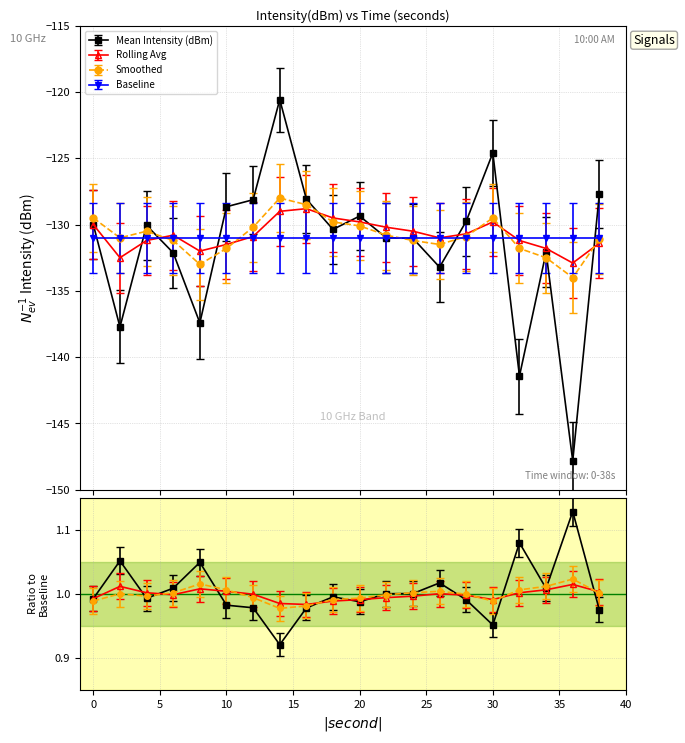

True or false: Rolling Avg and Smoothed cross at least once.

True